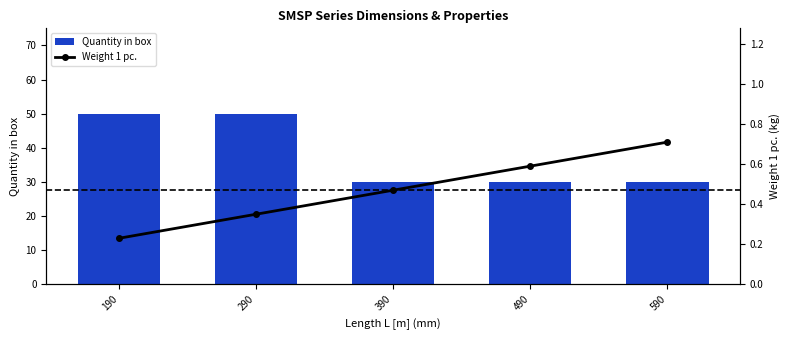

Rank the categories by Quantity in box value from lowest to highest.

390, 490, 590, 190, 290